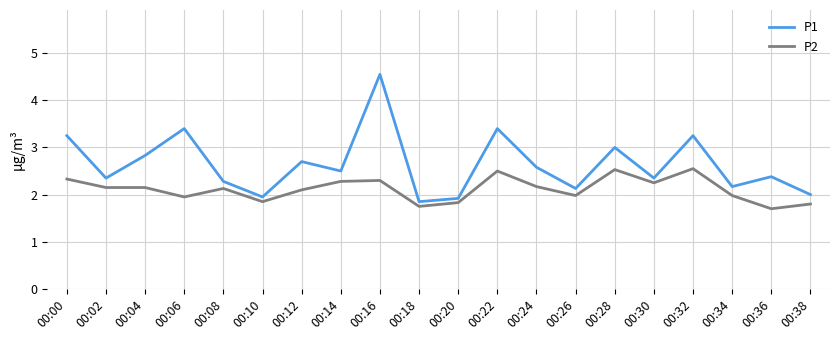

True or false: P1 and P2 cross at least once.

False